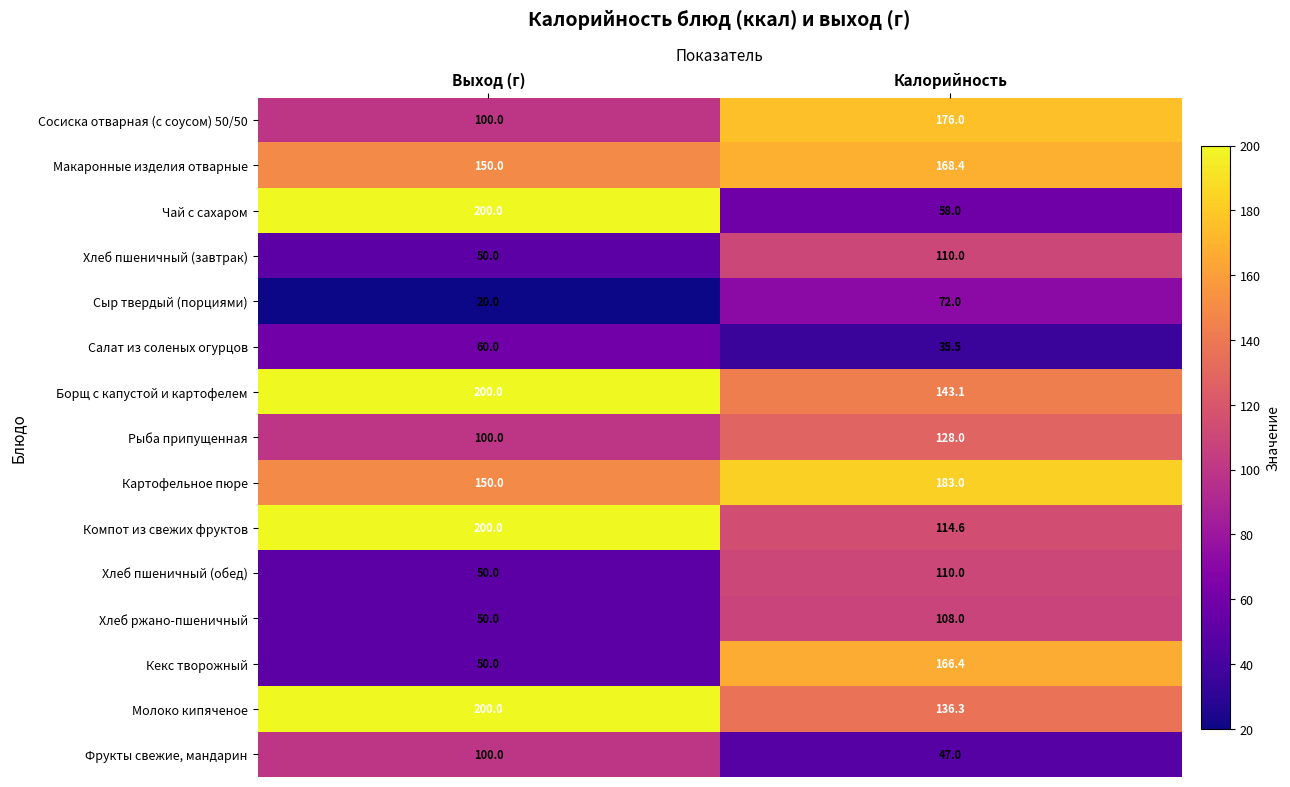

The value of Сосиска отварная (с соусом) 50/50 at Калорийность is 176.0. True or false?

True